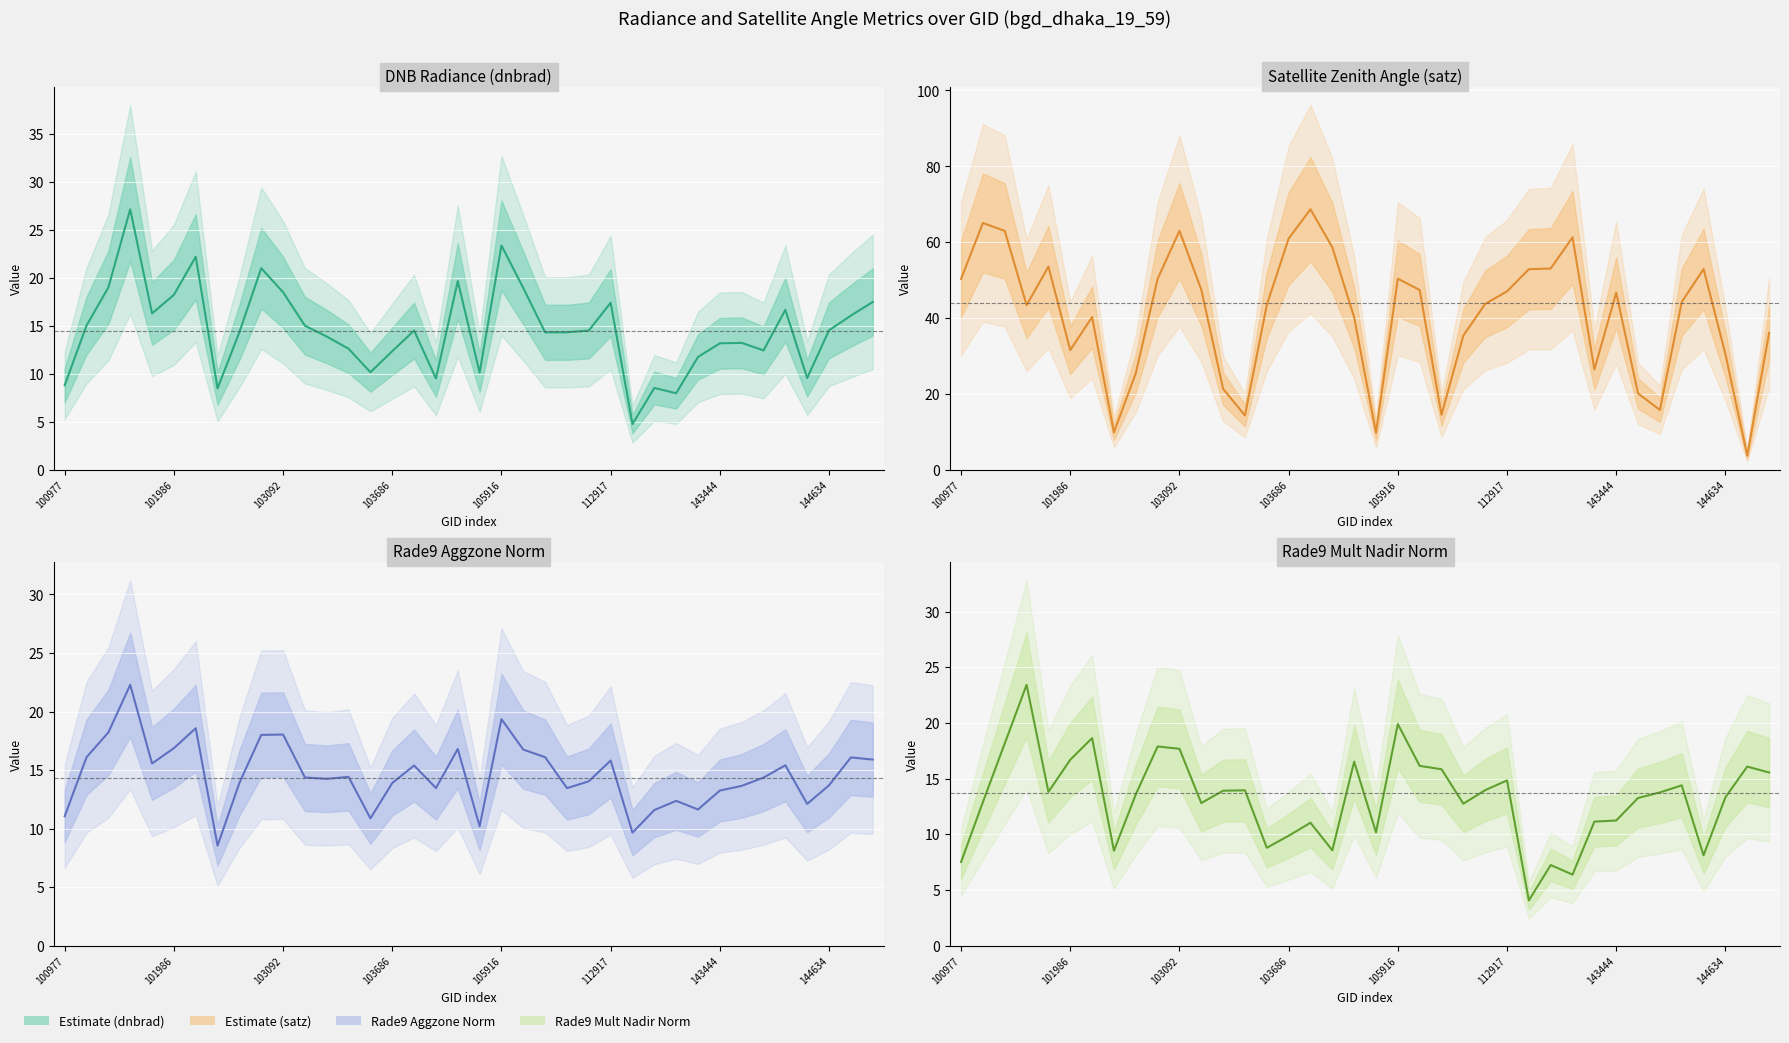

Is the value of satz at 103330 greater than the value of rade9_mult_nadir_norm at 139754?

Yes